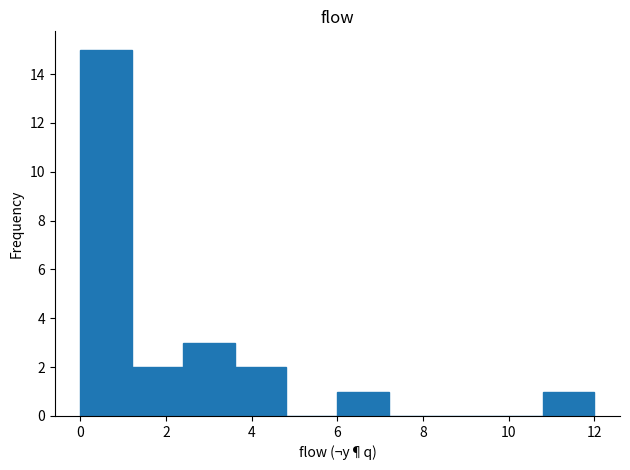

Over which range of the x-axis is the bar tallest?

0.0 to 1.2